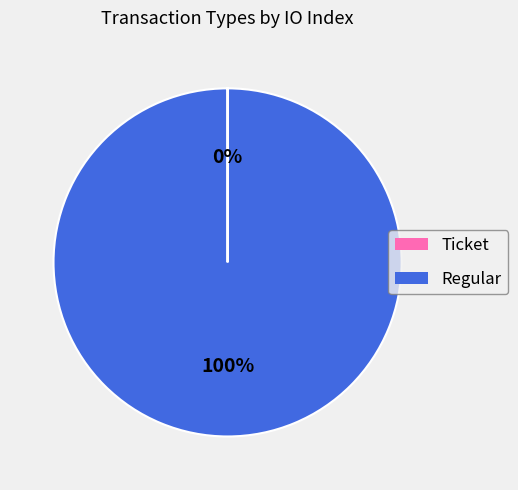

Does any single category account for the majority?

Yes